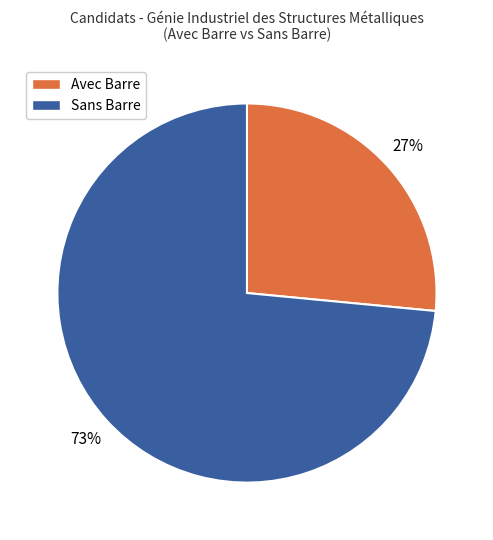

Does any single category account for the majority?

Yes